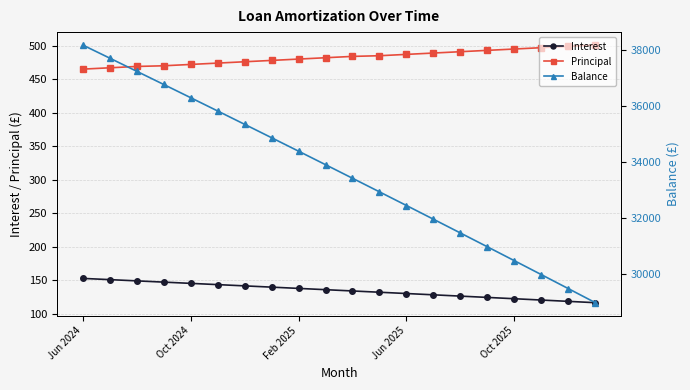

At which label does Principal first exceed 484?

11